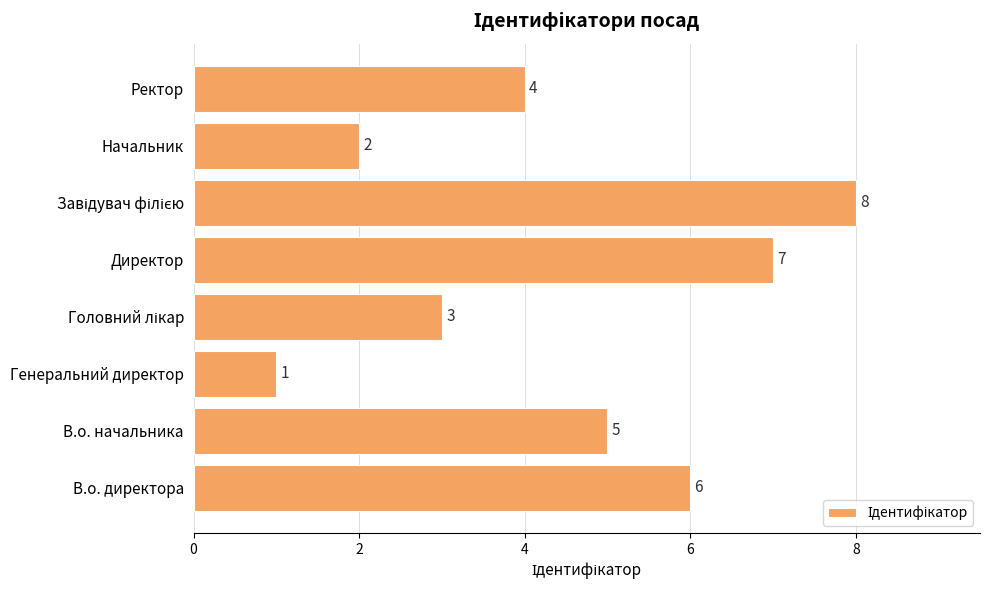

What is the sum of all values?

36